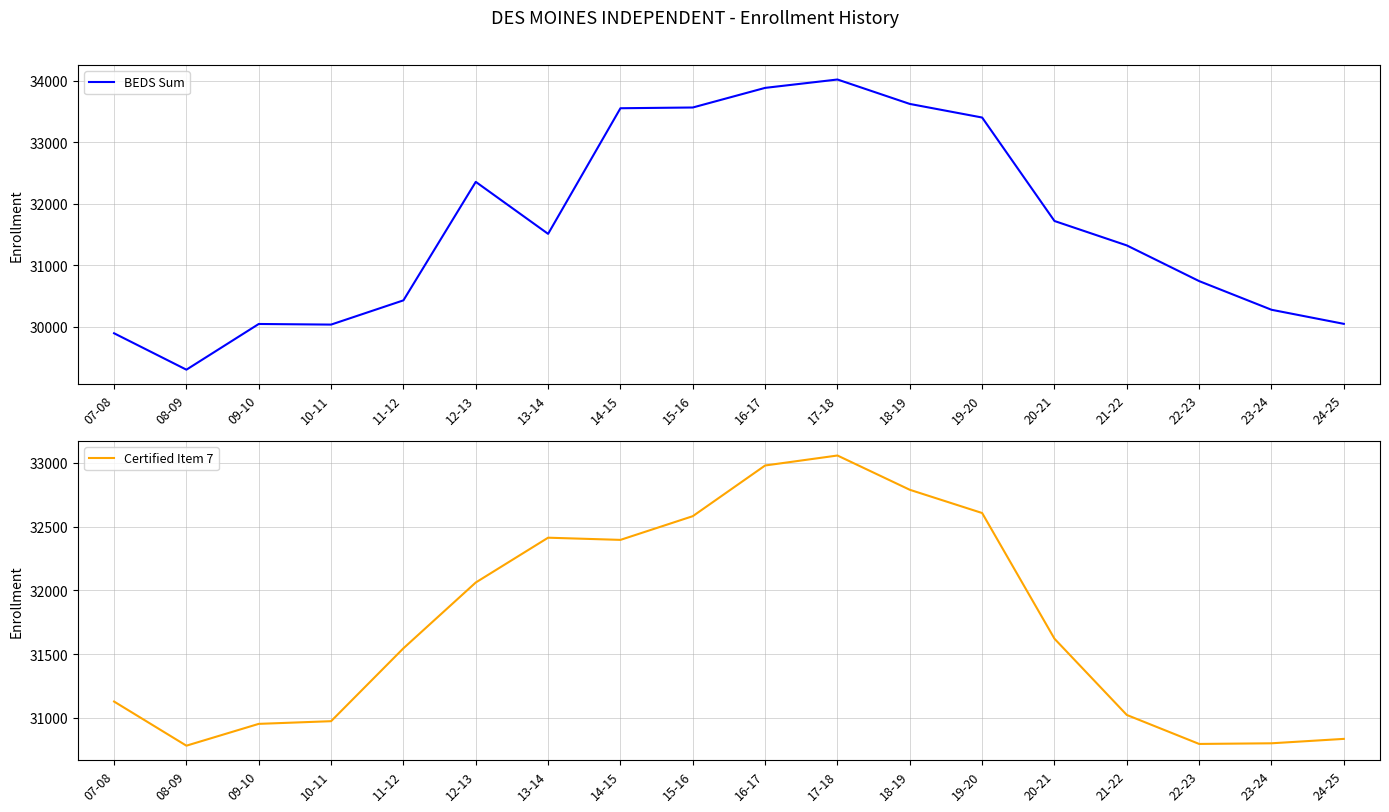

What is the approximate value of Certified Item 7 at 22-23?

30796.6